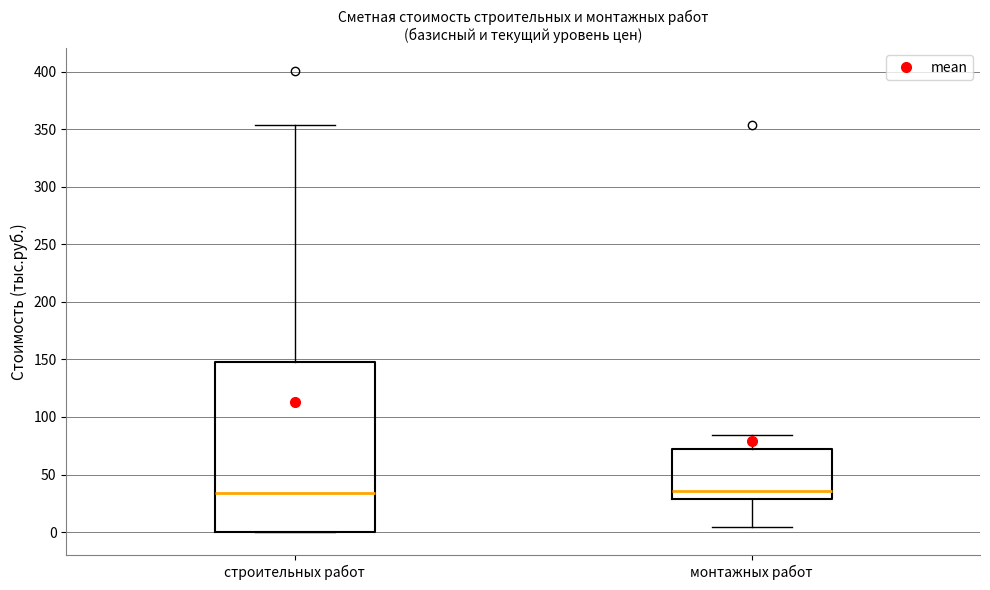

Which box is the tallest, from its lower edge to its upper edge?

строительных работ